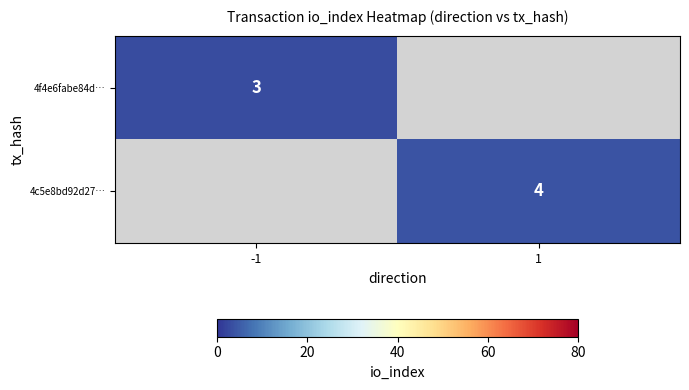

What is the smallest value displayed?

3.0